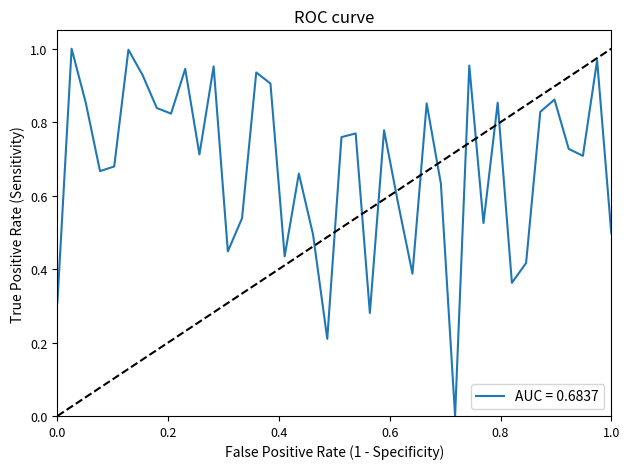

What is the average value?

0.7